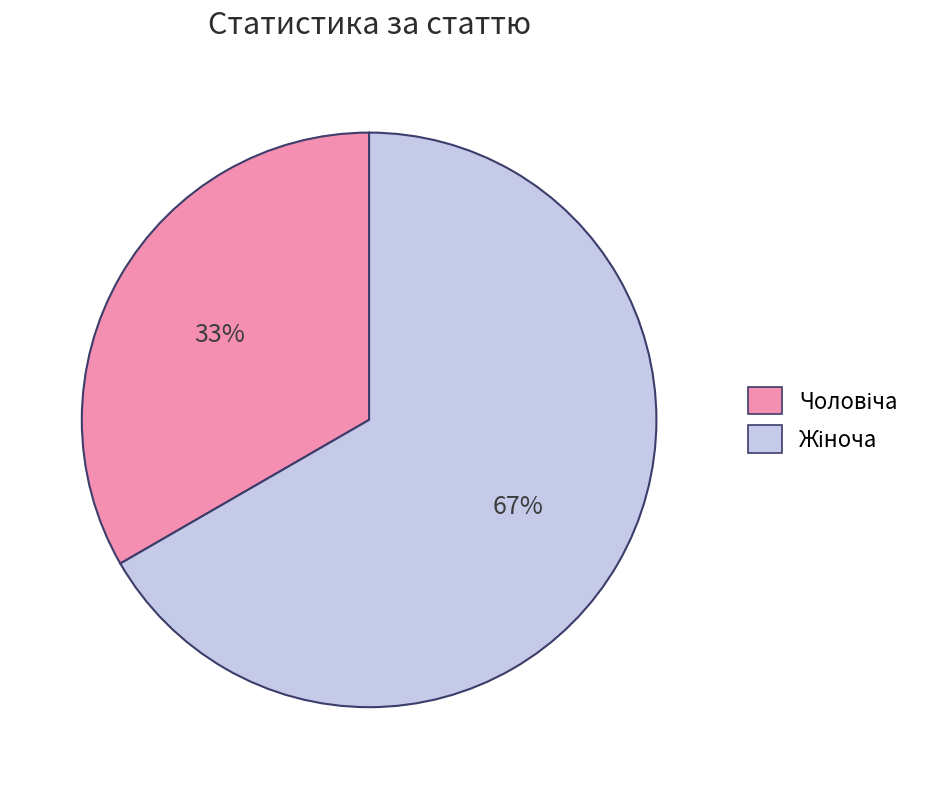

Count the number of slices in the pie.

2